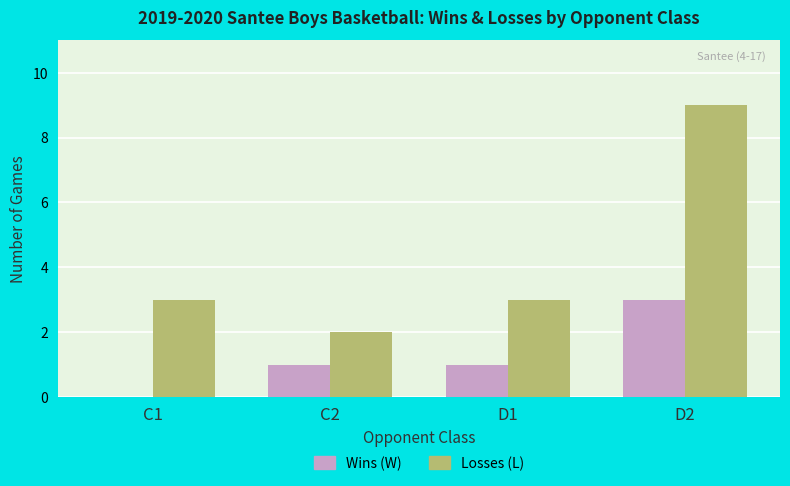

Which series changed the most between C1 and D1?

Wins (W)